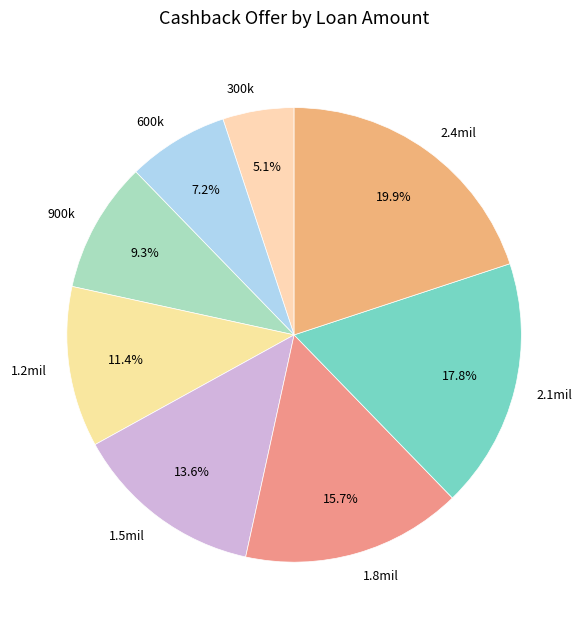

What is the total percentage of 600k and 1.5mil?

20.8%